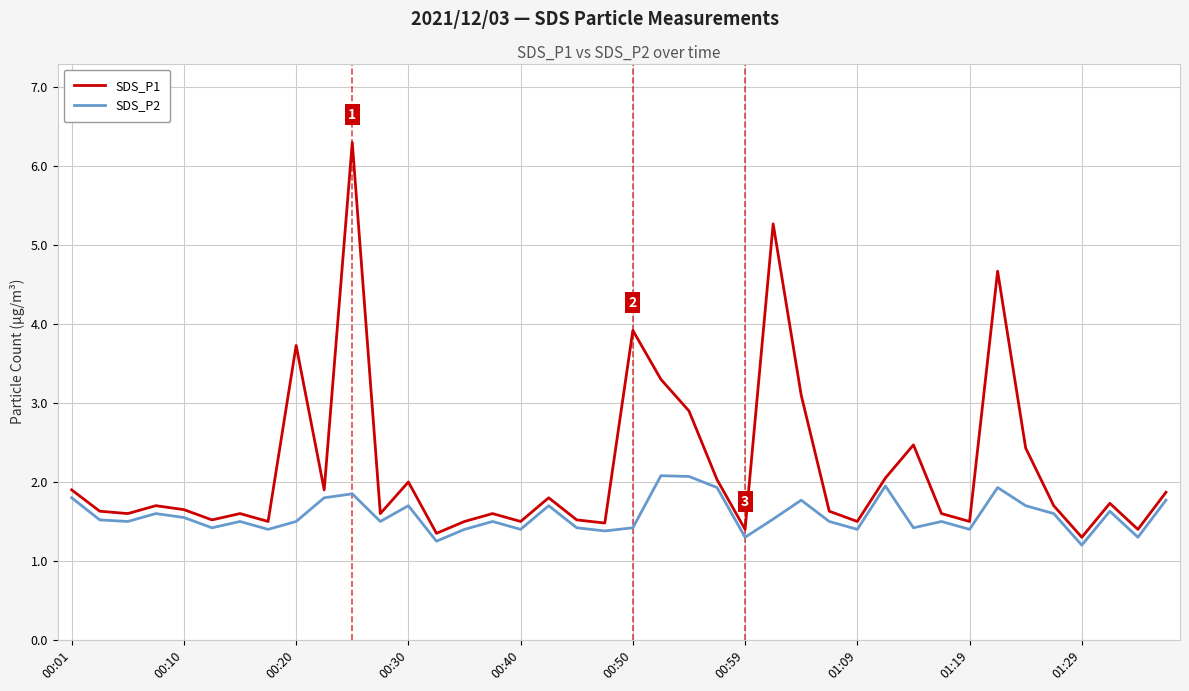

List the series in order of their overall mean, highest first.

SDS_P1, SDS_P2